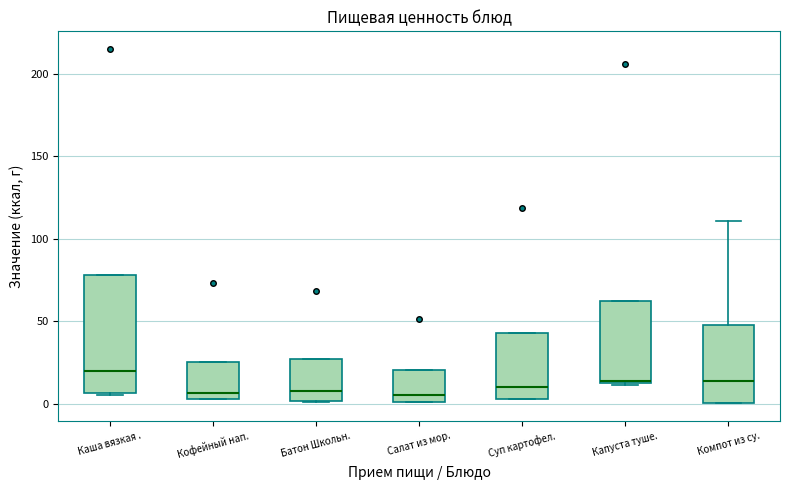

Reading left to right, transcribe this box plot: for each box, give where its median line is, the range the box spans, and where its two whiskers end, as read against the y-axis. The values are not printed on the chart, so give them approximately, as read against the axis.

Каша вязкая .: median 20, box 5 to 80, whiskers 5 (just below the box's lower edge) to 80
Кофейный нап.: median 5 (just above the box's lower edge), box 5 to 25, whiskers 5 to 25
Батон Школьн.: median 10, box 0 to 25, whiskers 0 to 25
Салат из мор.: median 5, box 0 to 20, whiskers 0 to 20
Суп картофел.: median 10, box 5 to 45, whiskers 5 to 45
Капуста туше.: median 15, box 10 to 60, whiskers 10 to 60
Компот из су.: median 15, box 0 to 50, whiskers 0 to 110